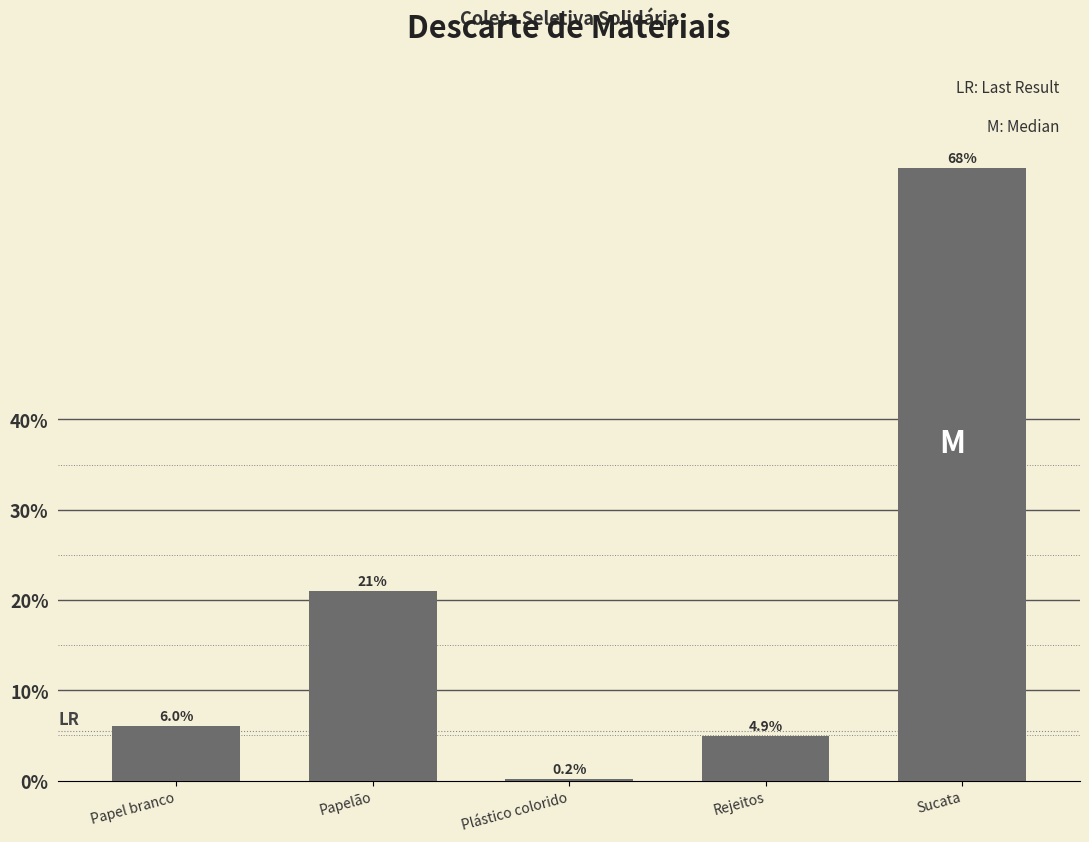

Reading right to left, what are all the values shown in this chart?

Sucata=67.9	Rejeitos=4.9	Plástico colorido=0.2	Papelão=21.0	Papel branco=6.0